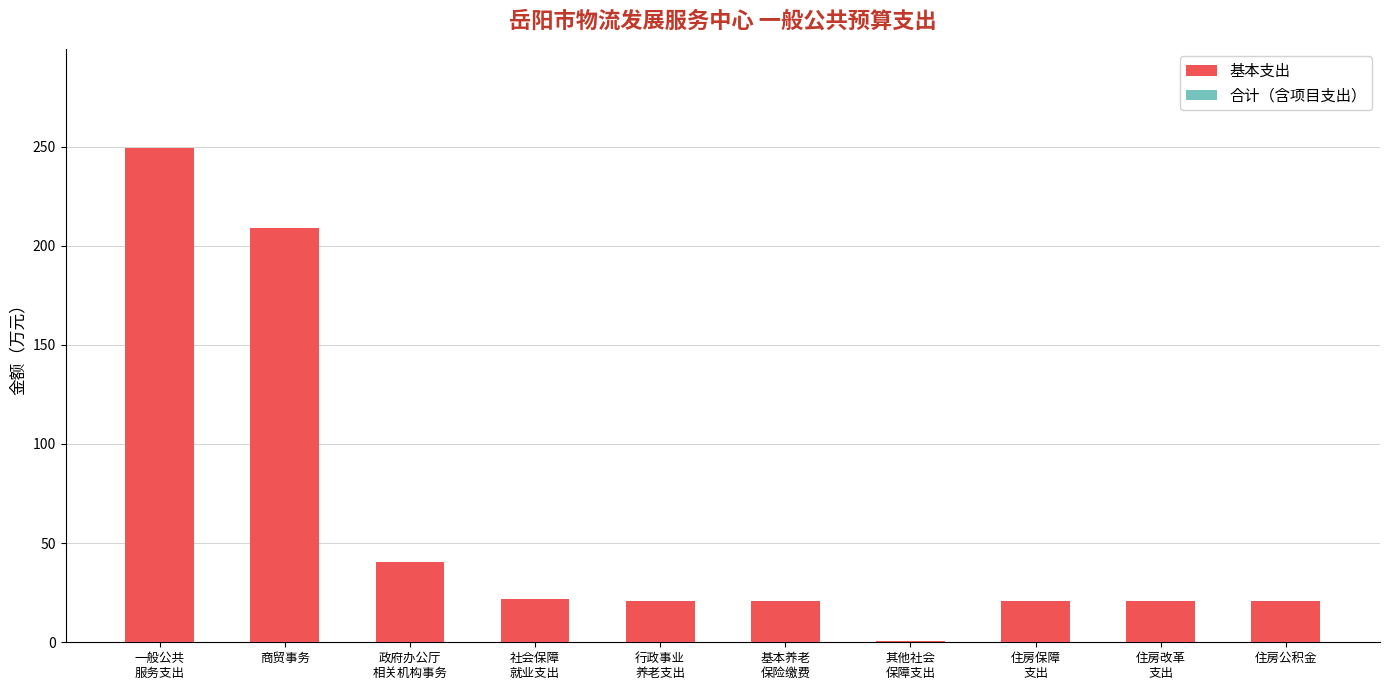

What is the maximum value shown in the chart?

249.4